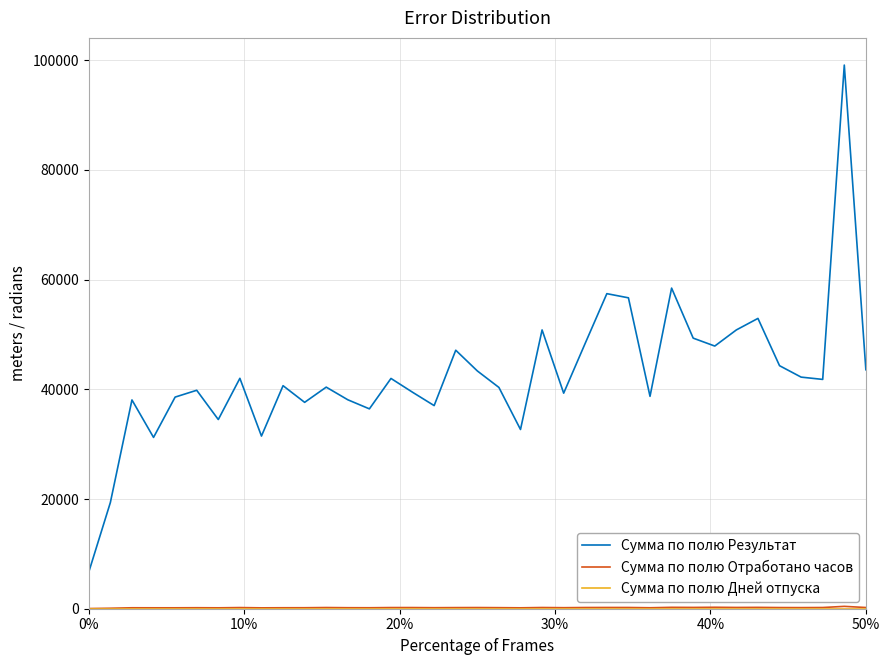

How many lines are shown in the chart?

3